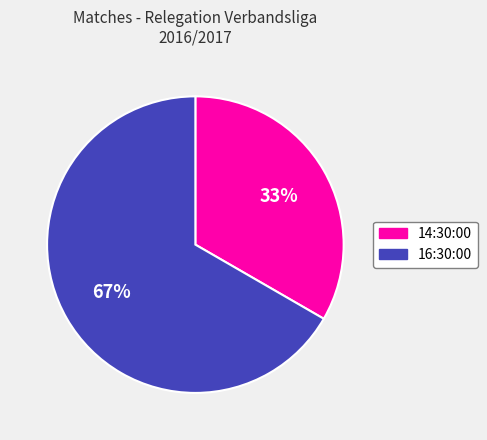

Between 16:30:00 and 14:30:00, which is larger?

16:30:00